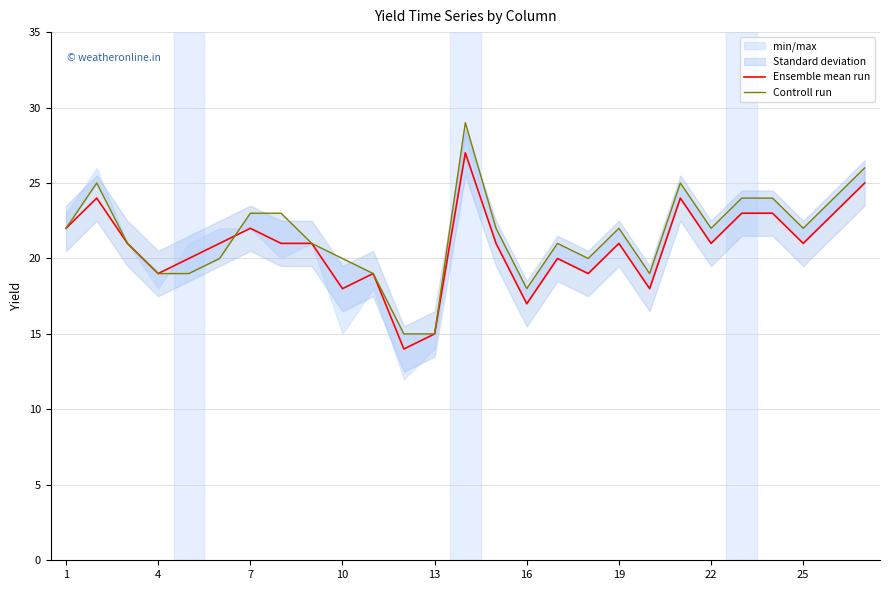

How many values in the Ensemble mean run series are below 21?

10